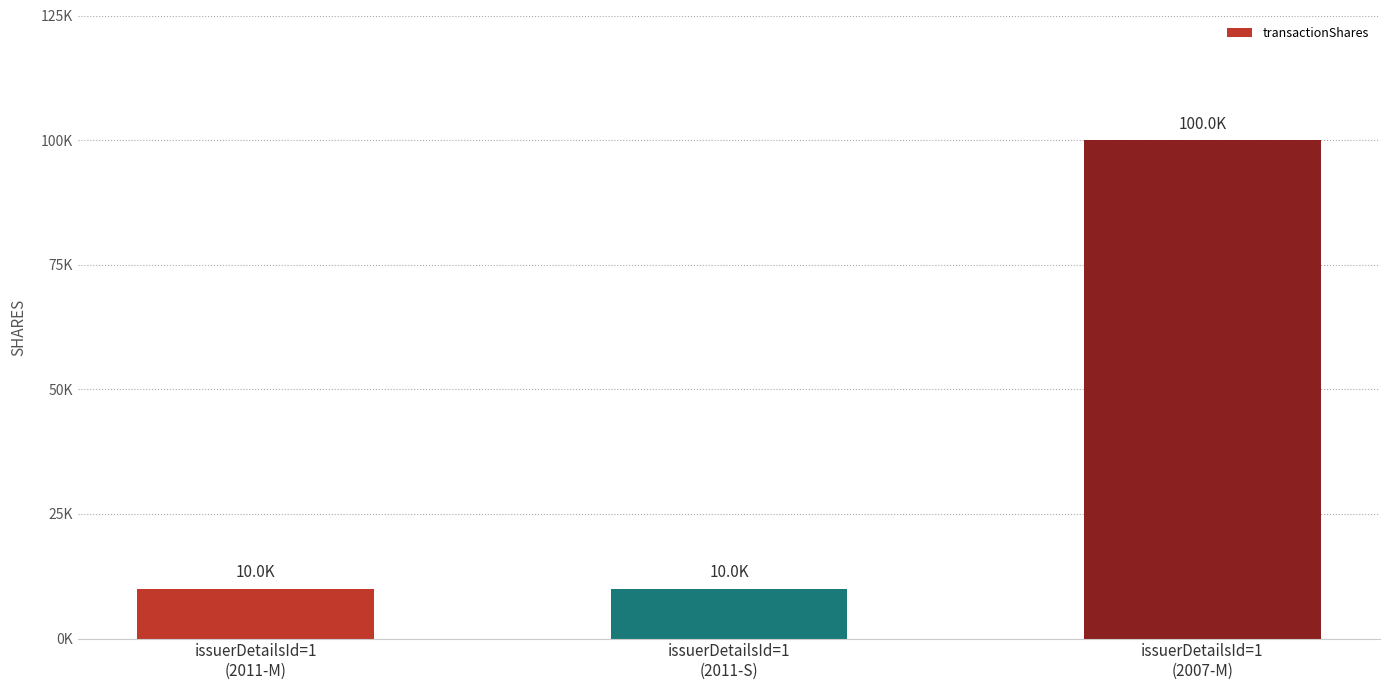

The chart shows a value of 10000 at issuerDetailsId=1
(2011-M). True or false?

True